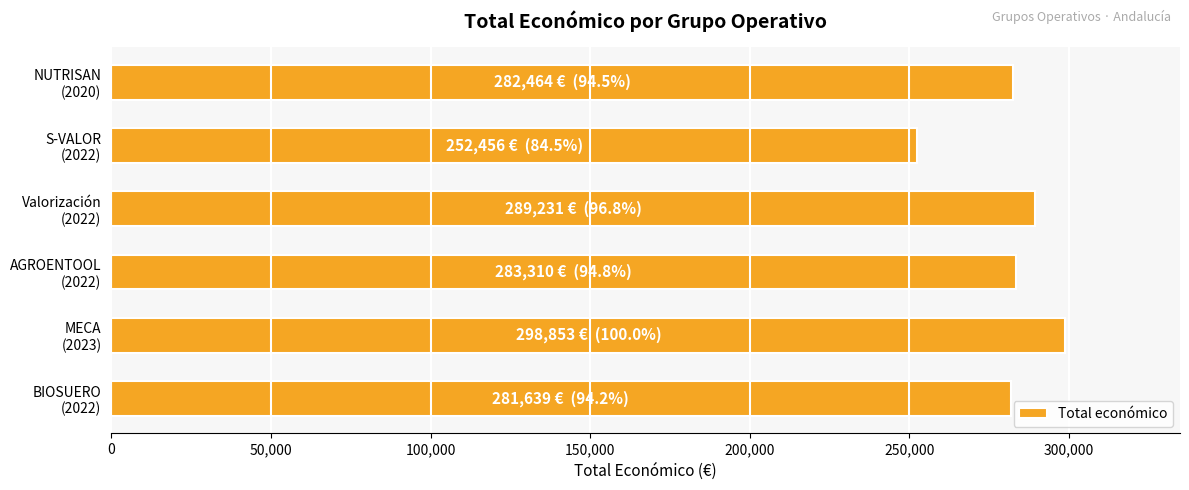

What is the greatest value displayed?

298853